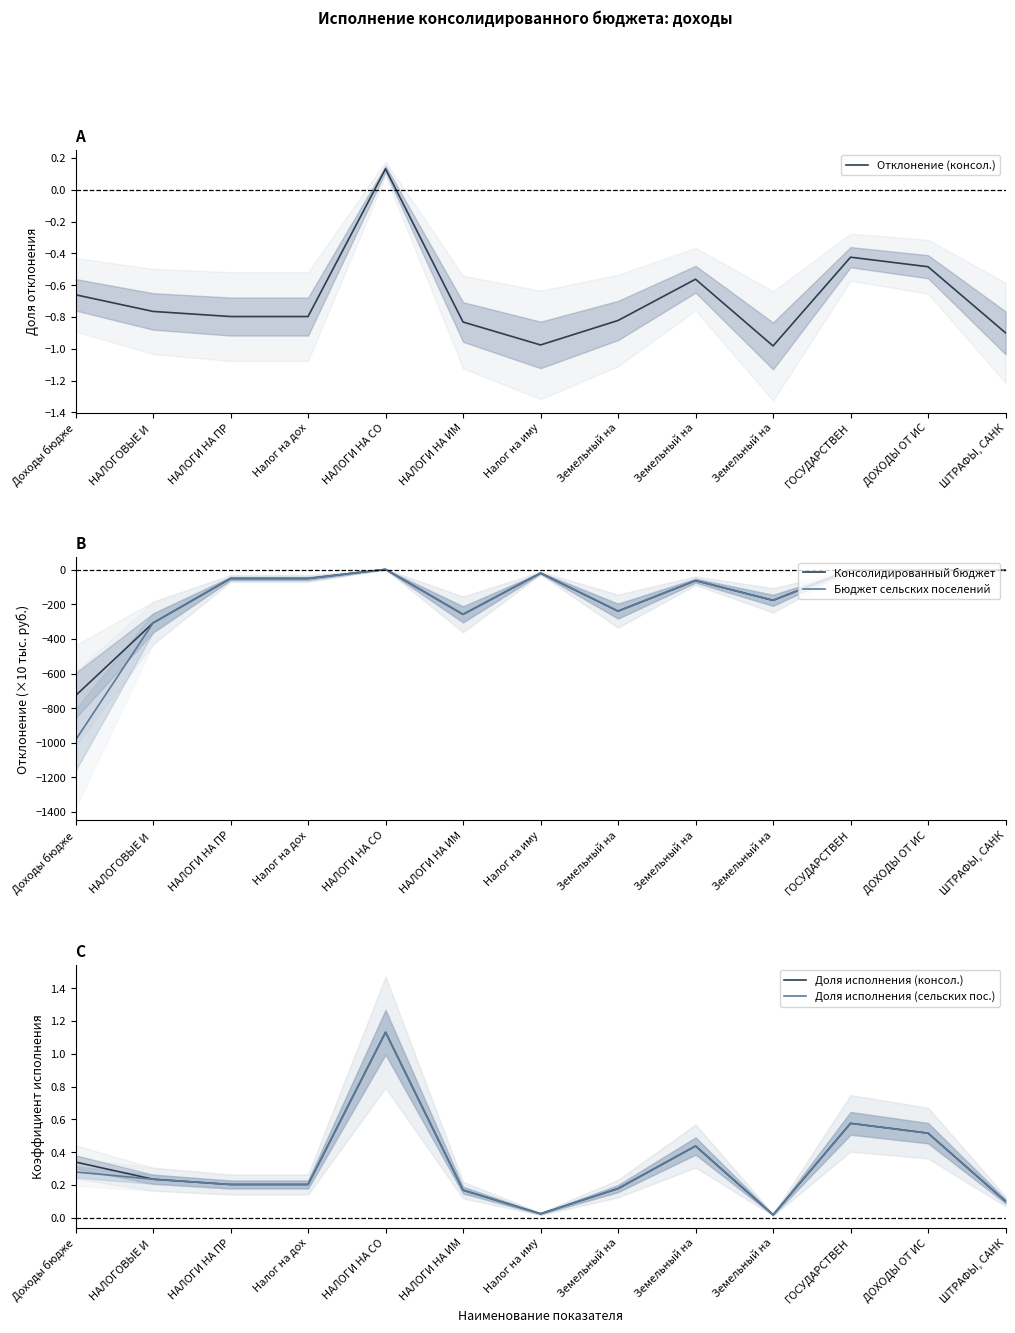

How many lines are shown in the chart?

5